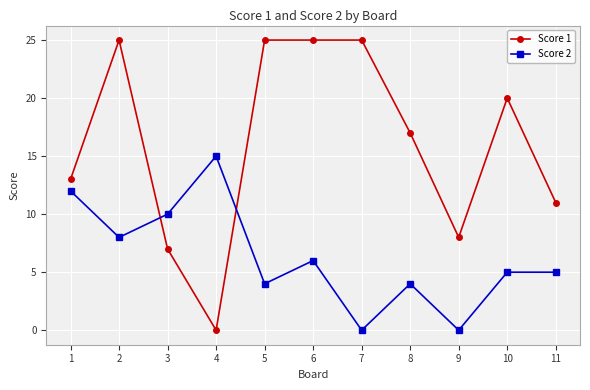

At which category is the sum across all series the highest?

2